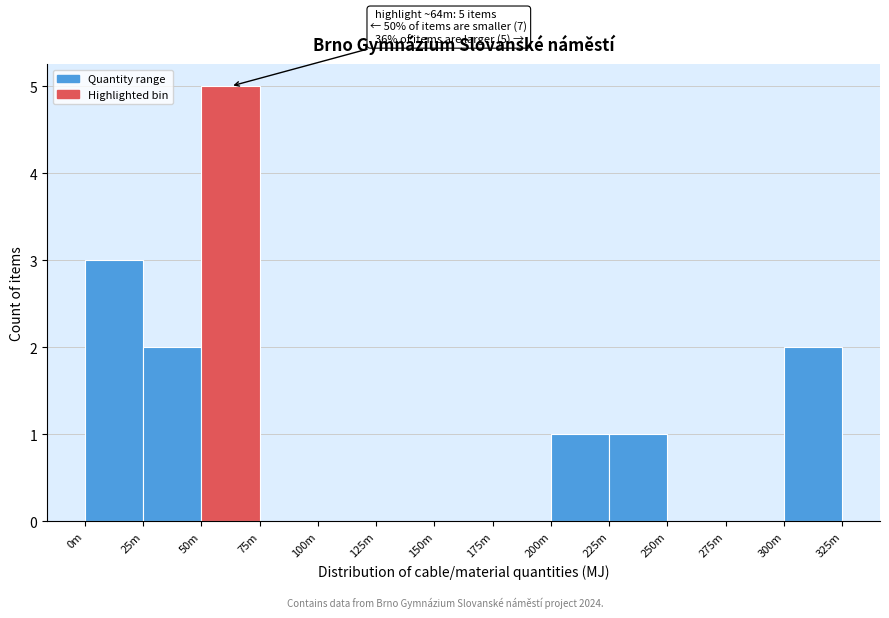

Reading right to left, list all the values displayed in this chart.

300m=2	275m=0	250m=0	225m=1	200m=1	175m=0	150m=0	125m=0	100m=0	75m=0	50m=5	25m=2	0m=3